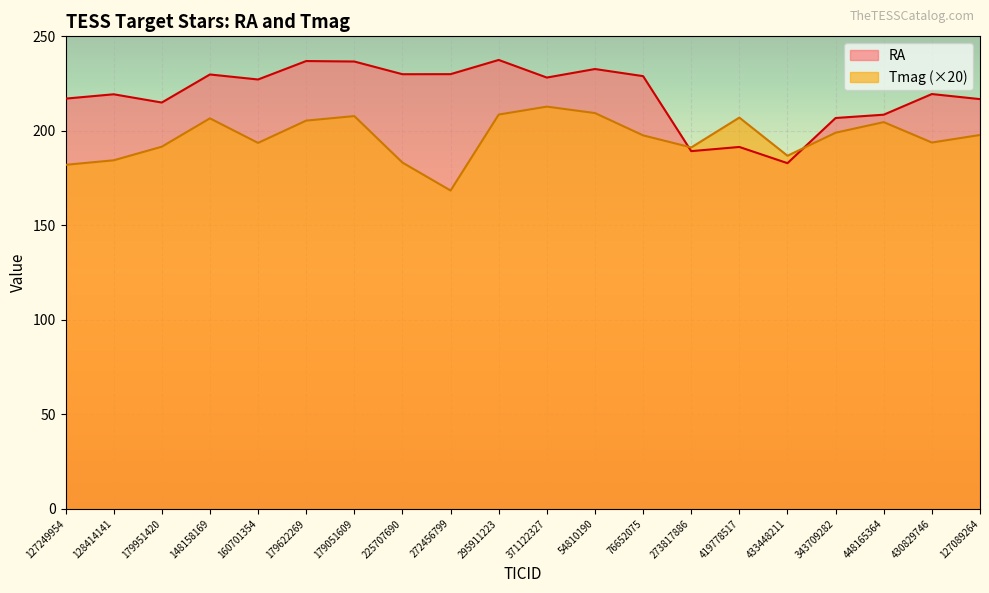

Is the value of RA at 272456799 greater than the value of Tmag at 76652075?

Yes